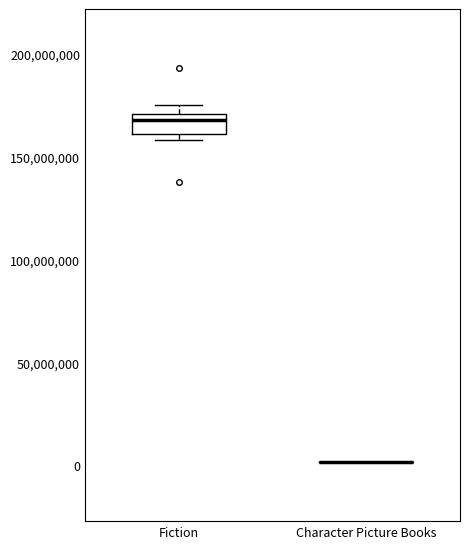

Reading left to right, read every box against the y-axis: the position of its median line, the range the box covers, and the ends of its whiskers. The values are not printed on the chart, so give them approximately, as read against the axis.

Fiction: median 170000000 (just below the box's upper edge), box 160000000 to 170000000, whiskers 160000000 (just below the box's lower edge) to 175000000
Character Picture Books: box collapsed to a line at 0, whiskers 0 to 0